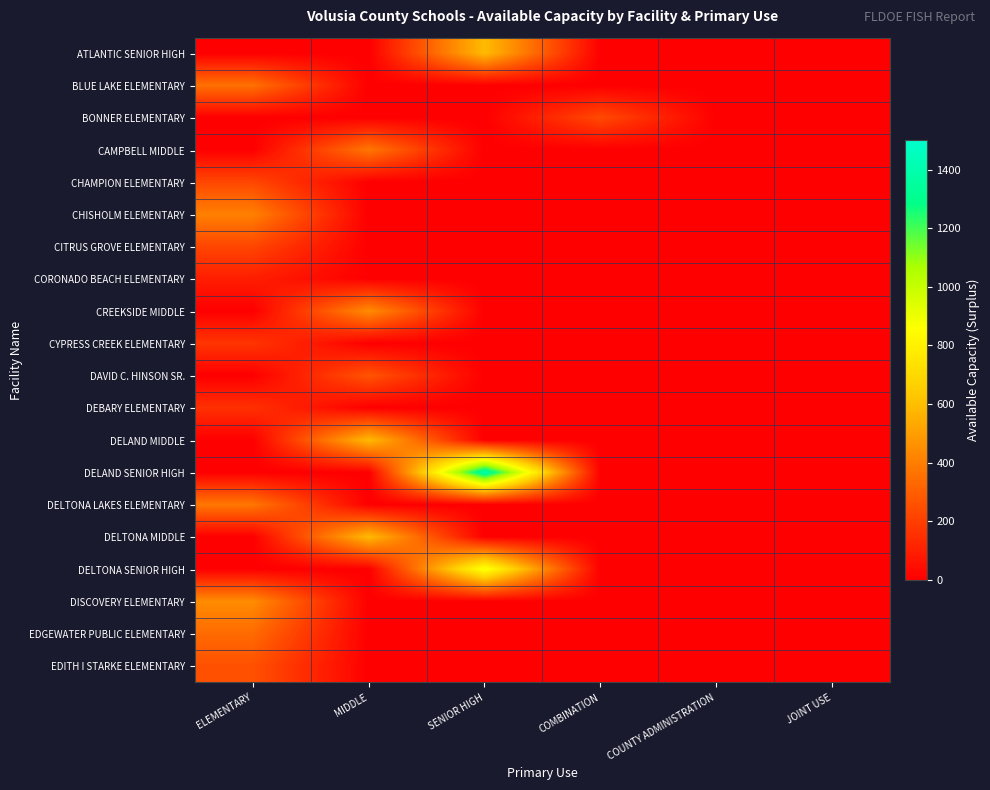

Rank the series by their maximum value, from lowest to highest.

CORONADO BEACH ELEMENTARY, DEBARY ELEMENTARY, CYPRESS CREEK ELEMENTARY, CITRUS GROVE ELEMENTARY, CHAMPION ELEMENTARY, BONNER ELEMENTARY, EDITH I STARKE ELEMENTARY, DAVID C. HINSON SR., EDGEWATER PUBLIC ELEMENTARY, BLUE LAKE ELEMENTARY, DELTONA LAKES ELEMENTARY, CAMPBELL MIDDLE, CHISHOLM ELEMENTARY, DISCOVERY ELEMENTARY, CREEKSIDE MIDDLE, DELAND MIDDLE, DELTONA MIDDLE, ATLANTIC SENIOR HIGH, DELTONA SENIOR HIGH, DELAND SENIOR HIGH